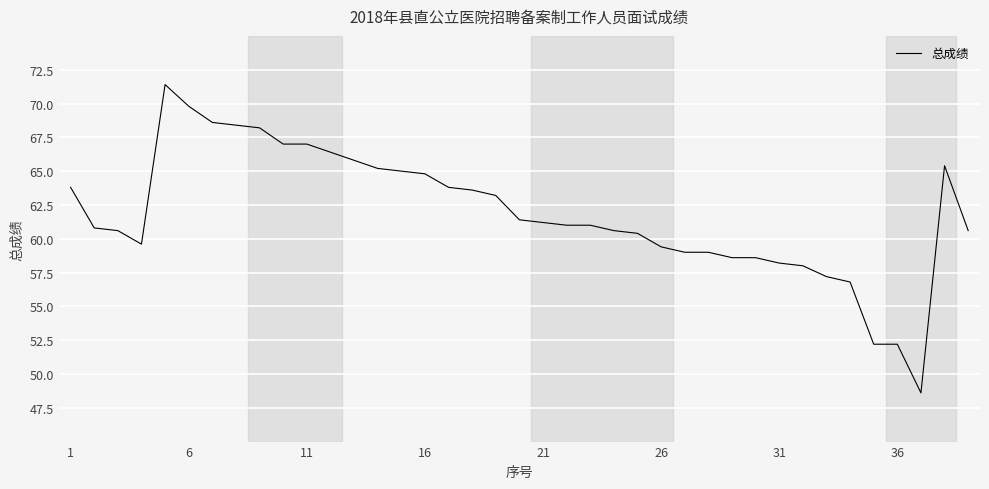

What is the greatest value displayed?

71.4